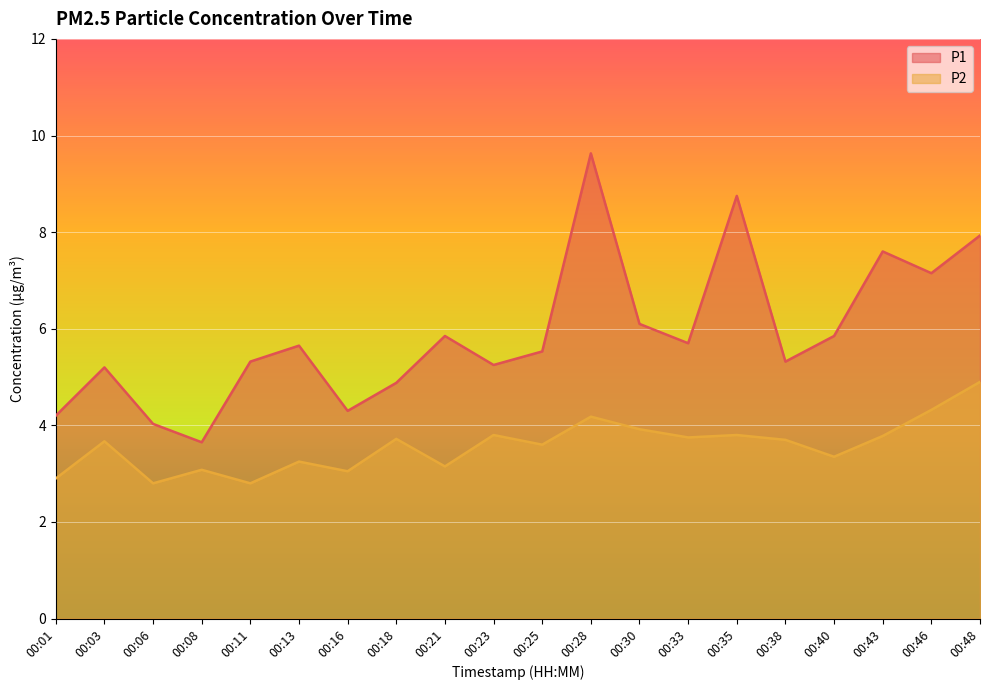

How many data points in P1 are less than 5?

5